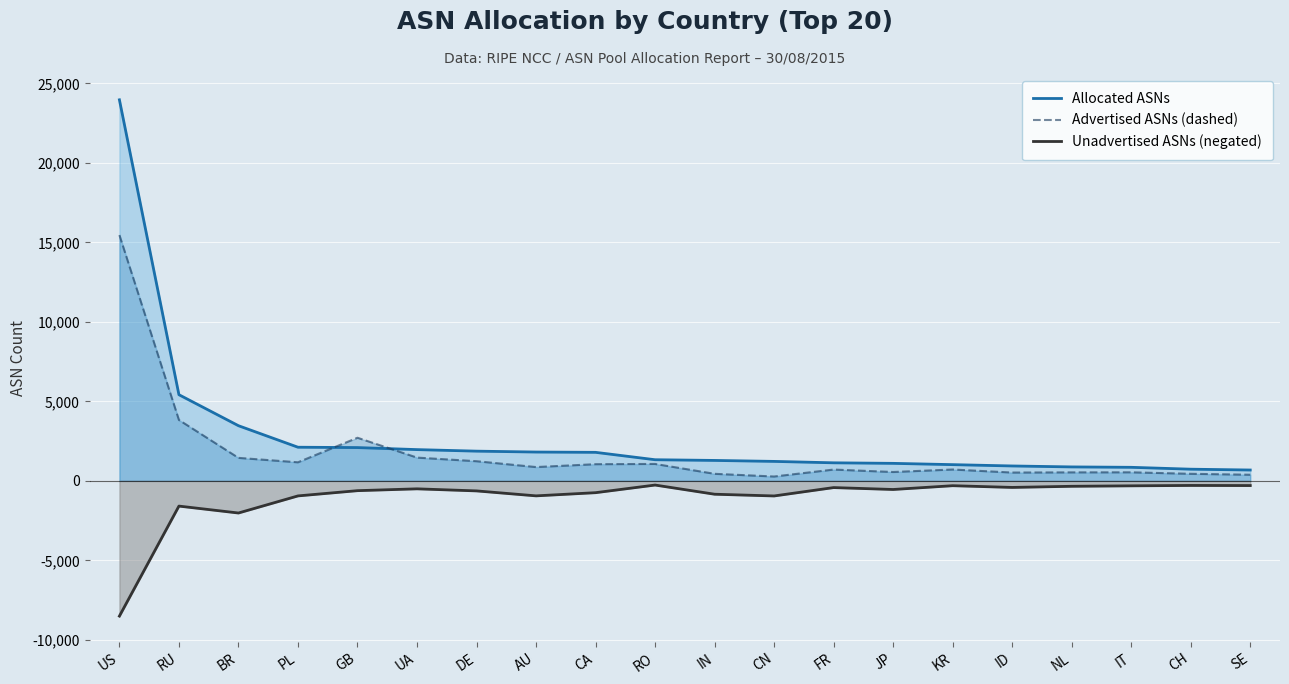

What is the average value of the Unadvertised ASNs (negated) series?

-1075